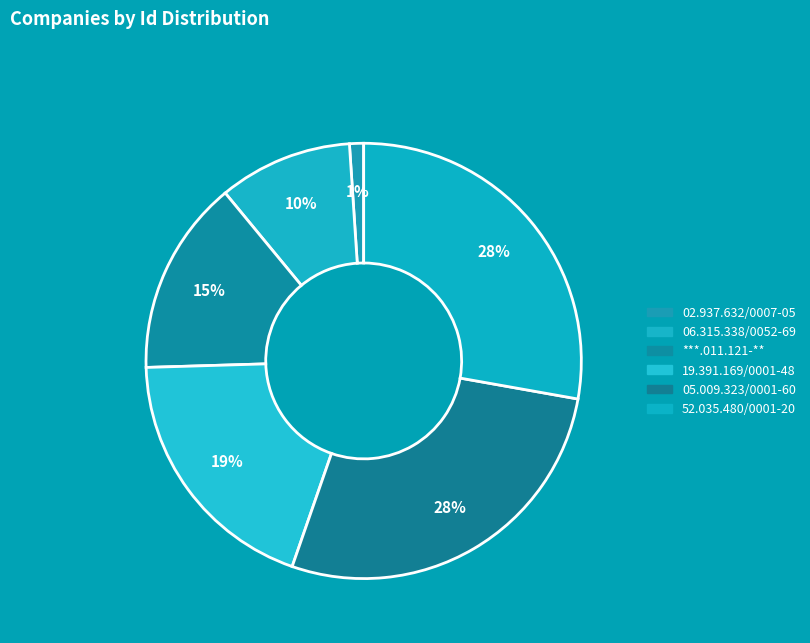

How many segments does this pie chart have?

6